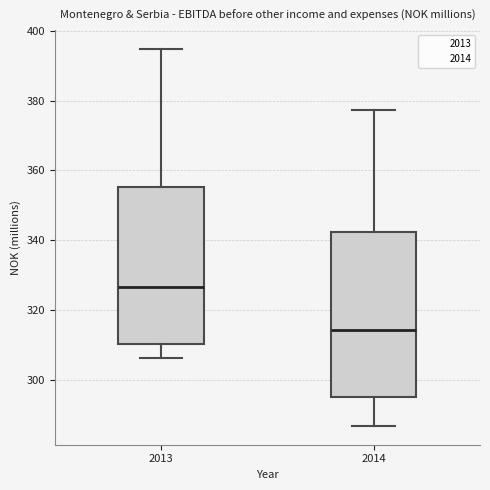

Reading left to right, read every box against the y-axis: the position of its median line, the range the box covers, and the ends of its whiskers. The values are not printed on the chart, so give them approximately, as read against the axis.

2013: median 326, box 310 to 356, whiskers 306 to 394
2014: median 314, box 296 to 342, whiskers 286 to 378